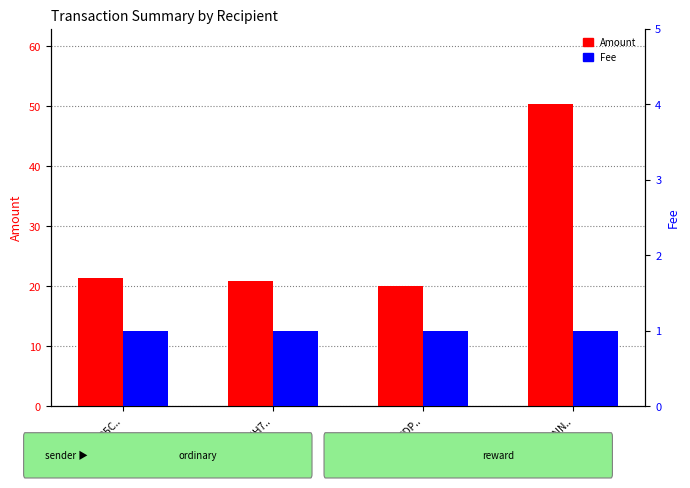

What is the value of the Fee bar at the 1st from the left?

1.0